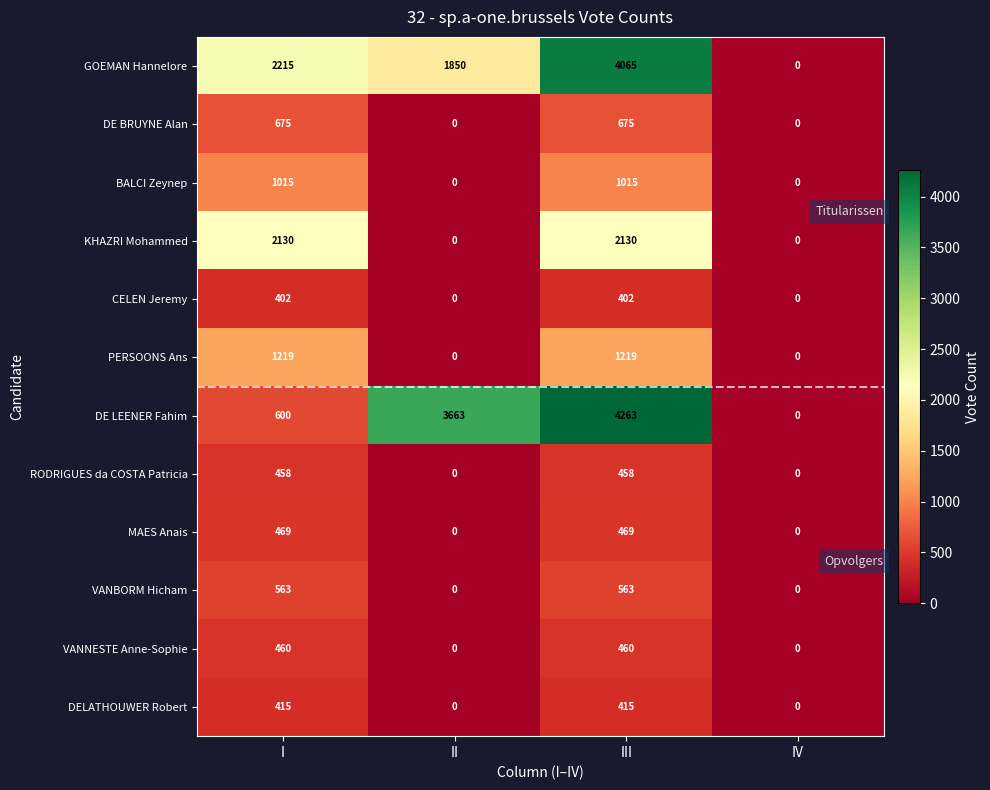

How many categories are shown in the chart?

4